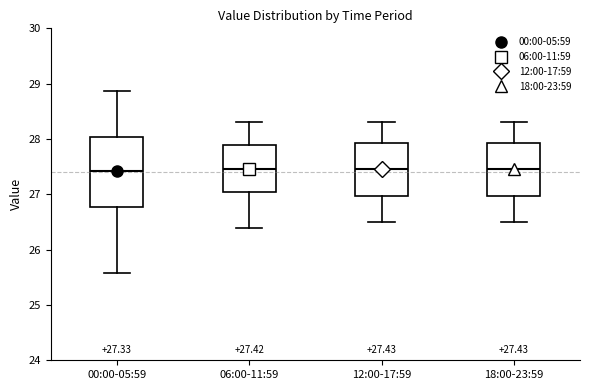

Which box is the tallest, from its lower edge to its upper edge?

00:00-05:59